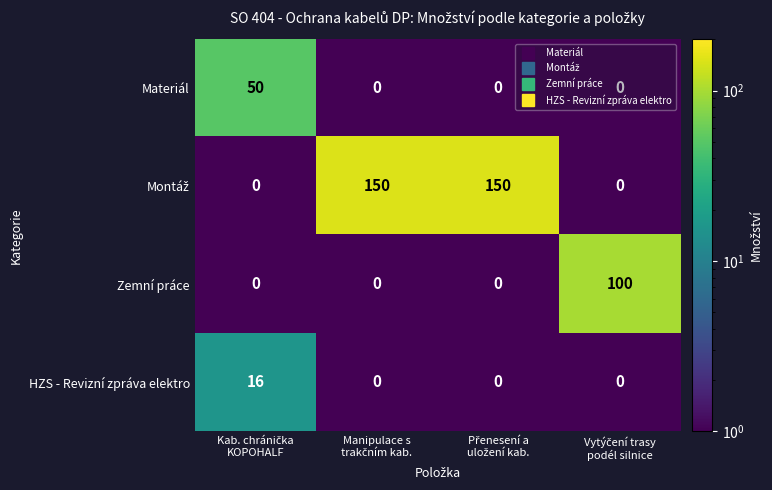

What is the greatest value displayed?

150